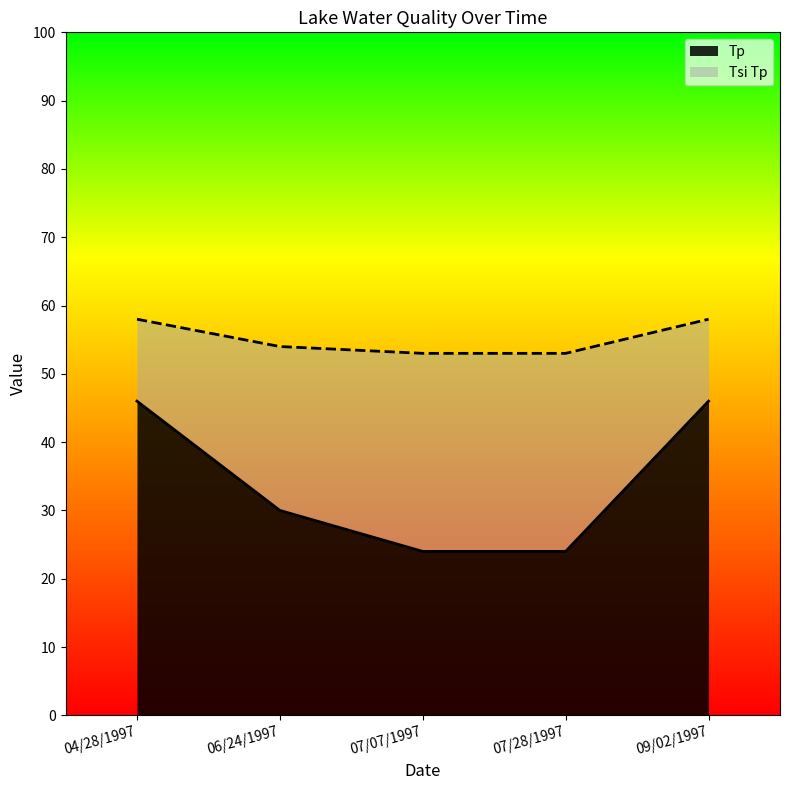

What is the difference between the second highest and second lowest values in the Tsi Tp series?

5